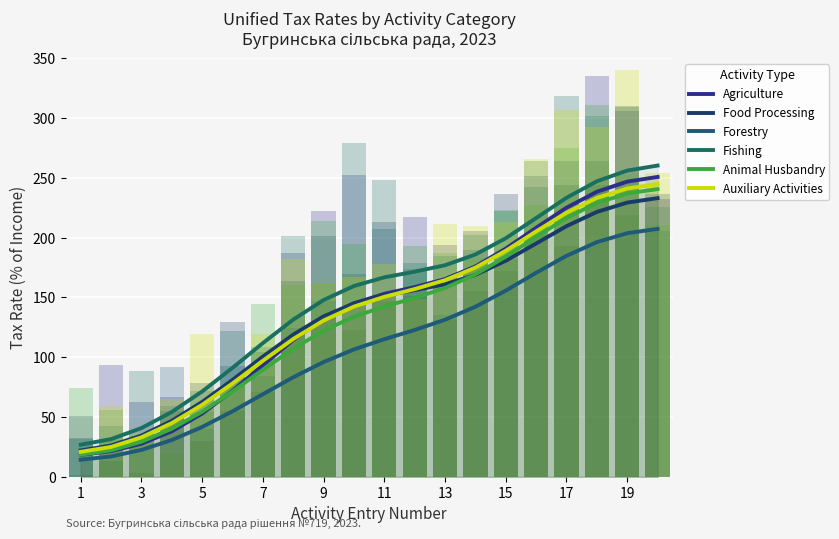

Rank the series at 13 from highest to lowest value.

Fishing, Food Processing, Auxiliary Activities, Agriculture, Animal Husbandry, Forestry